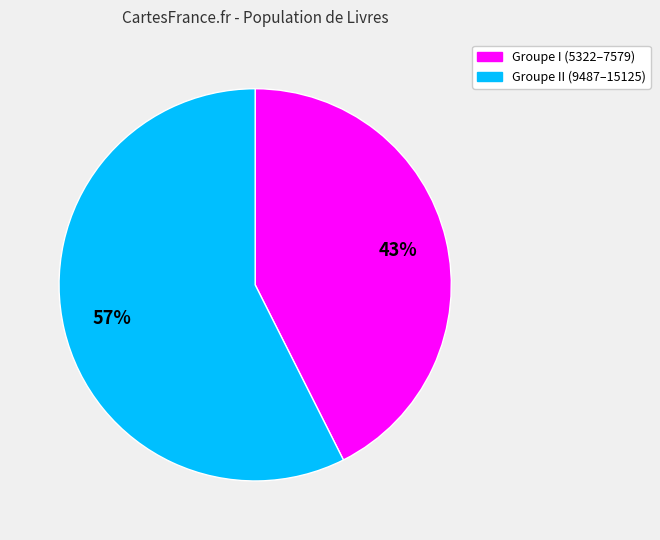

To the nearest percent, what is the average slice percentage?

50%